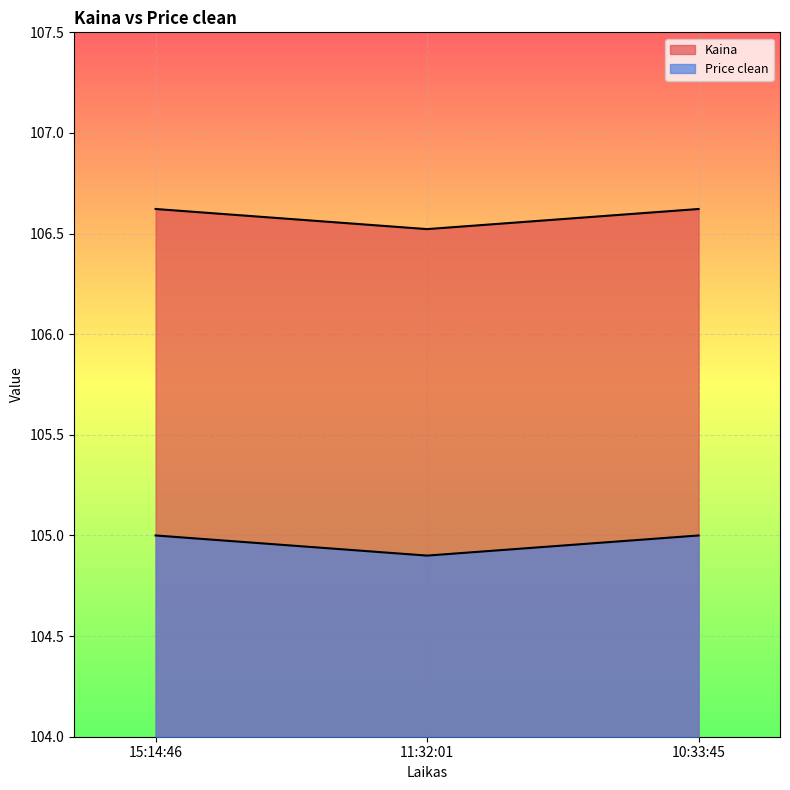

What is the sum of all Kaina values?

319.8